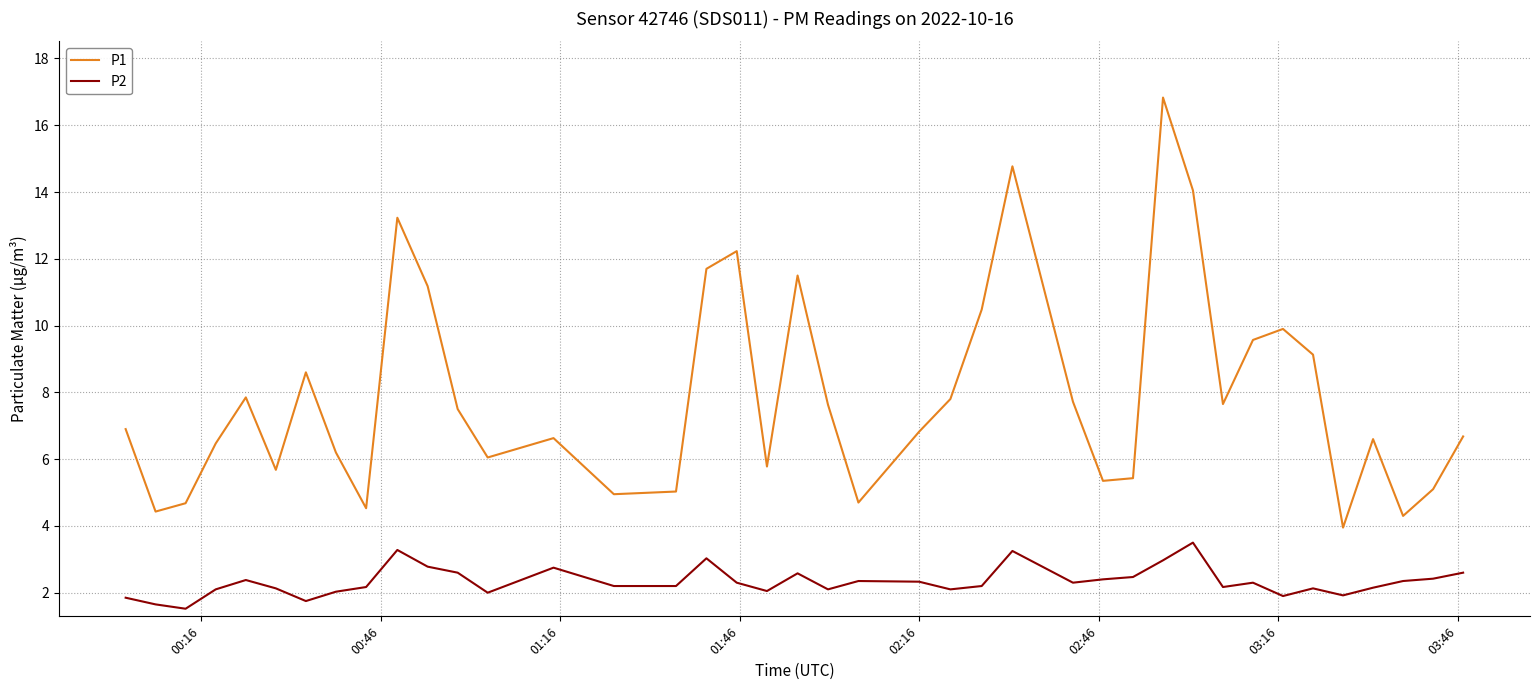

True or false: P2 has more than 2 interior local peaks.

True